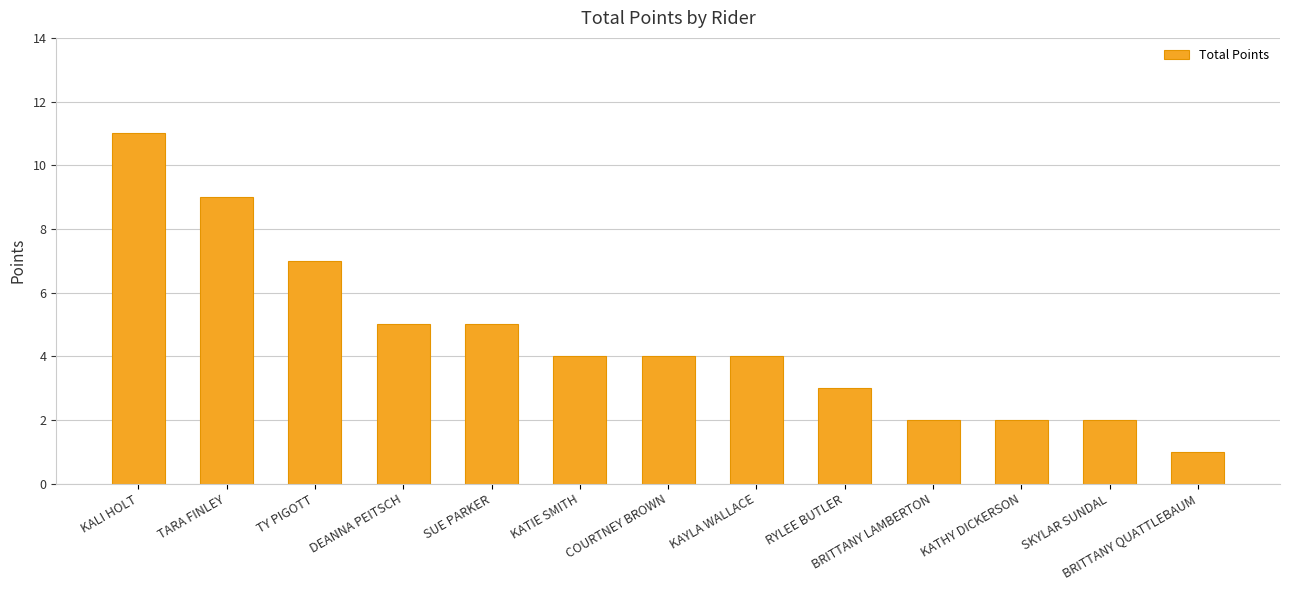

At which label does the data first exceed 4?

KALI HOLT